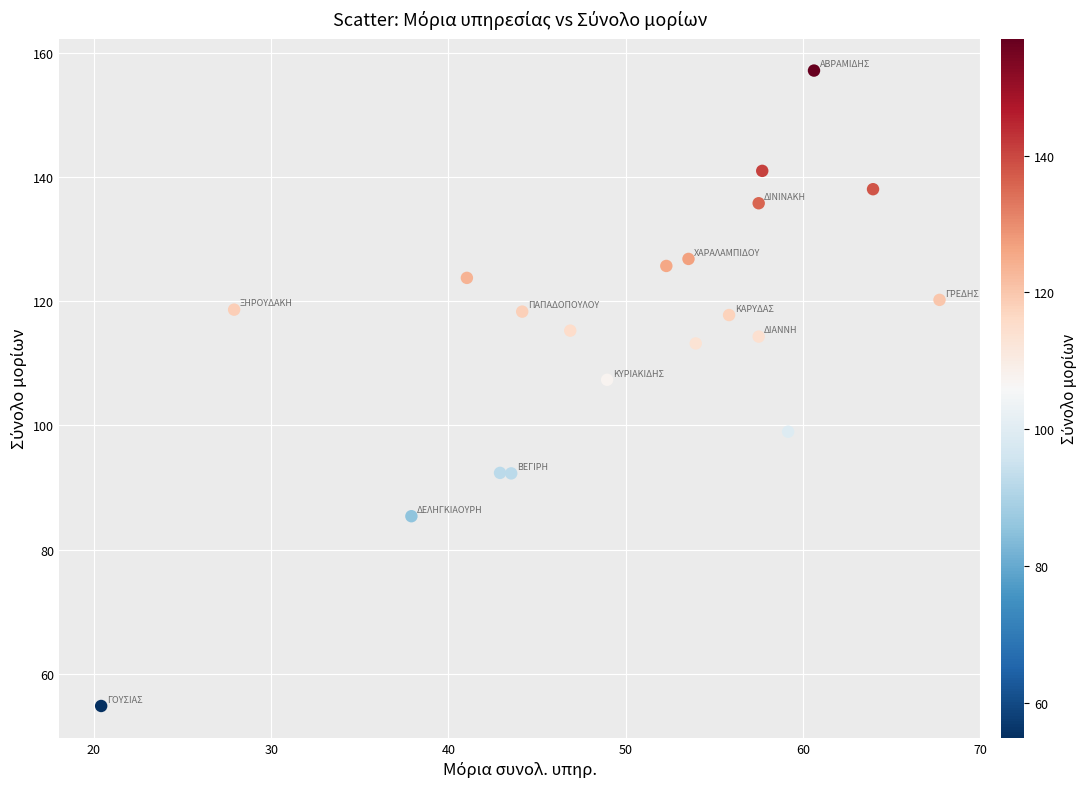

What is the range of X values (max minus min)?

47.3